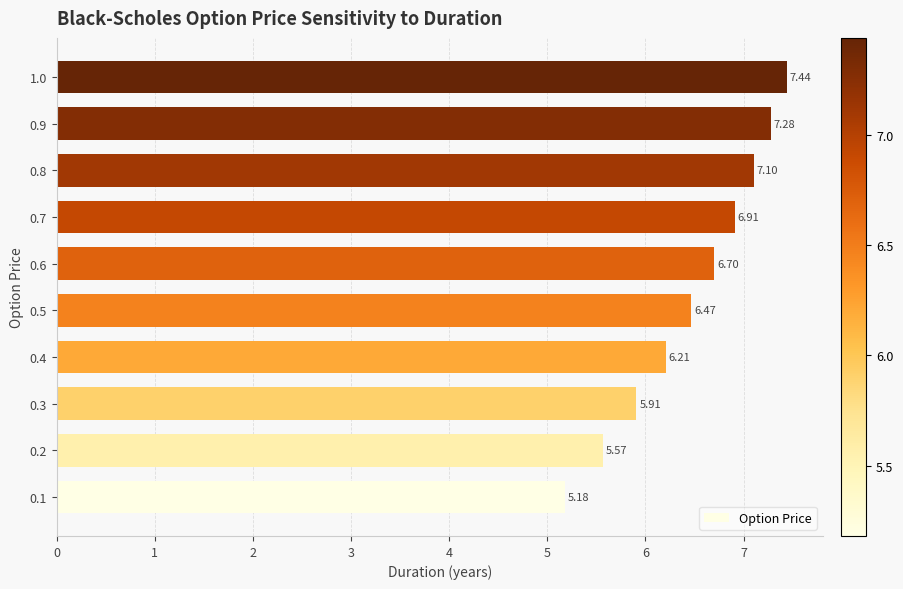

What is the average value?

6.5